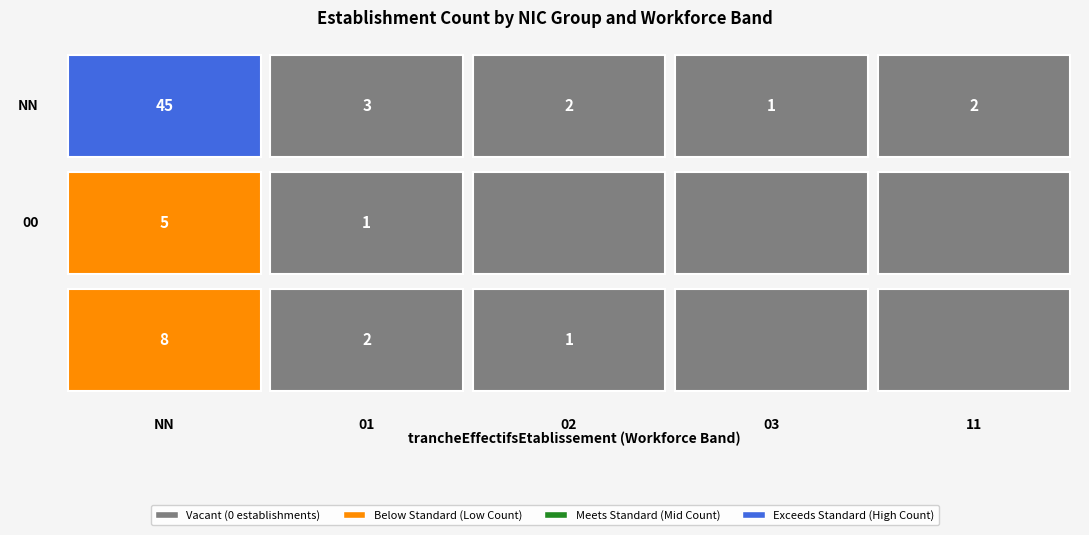

What is the spread (max minus min) of values at 01?

2